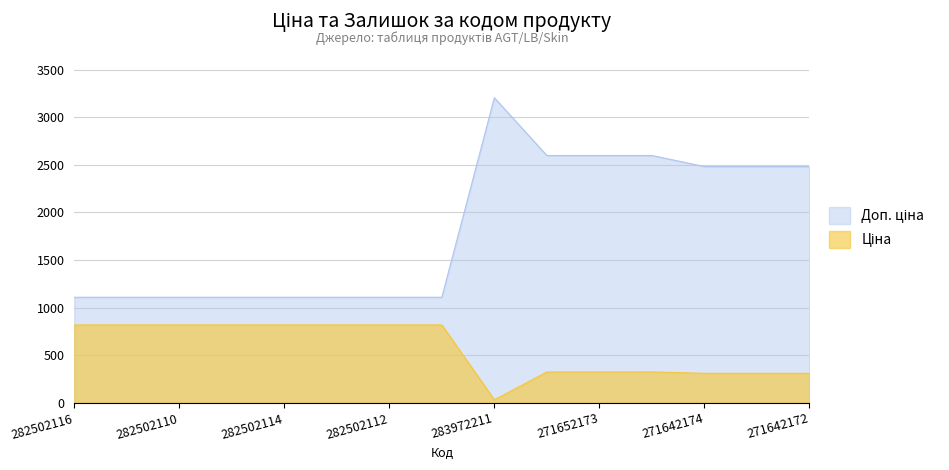

At which category is the sum across all series the highest?

283972211